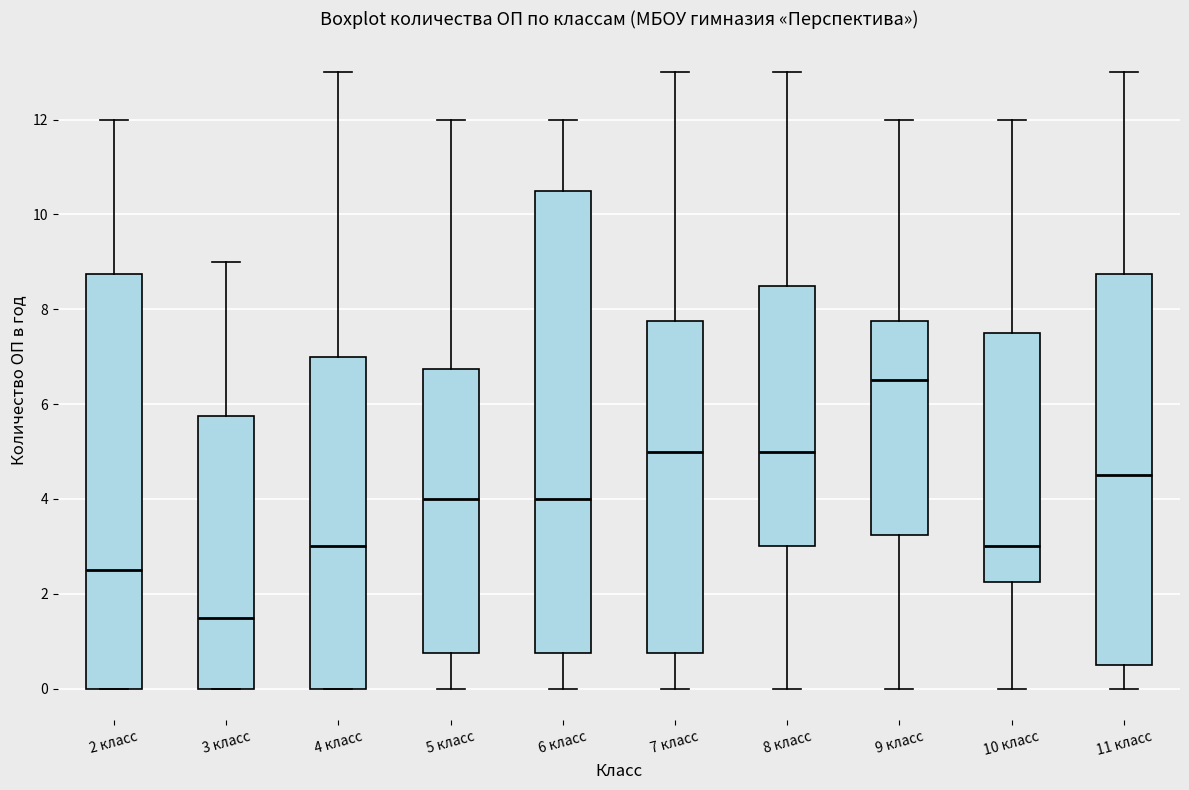

Which box has the highest median line?

9 класс